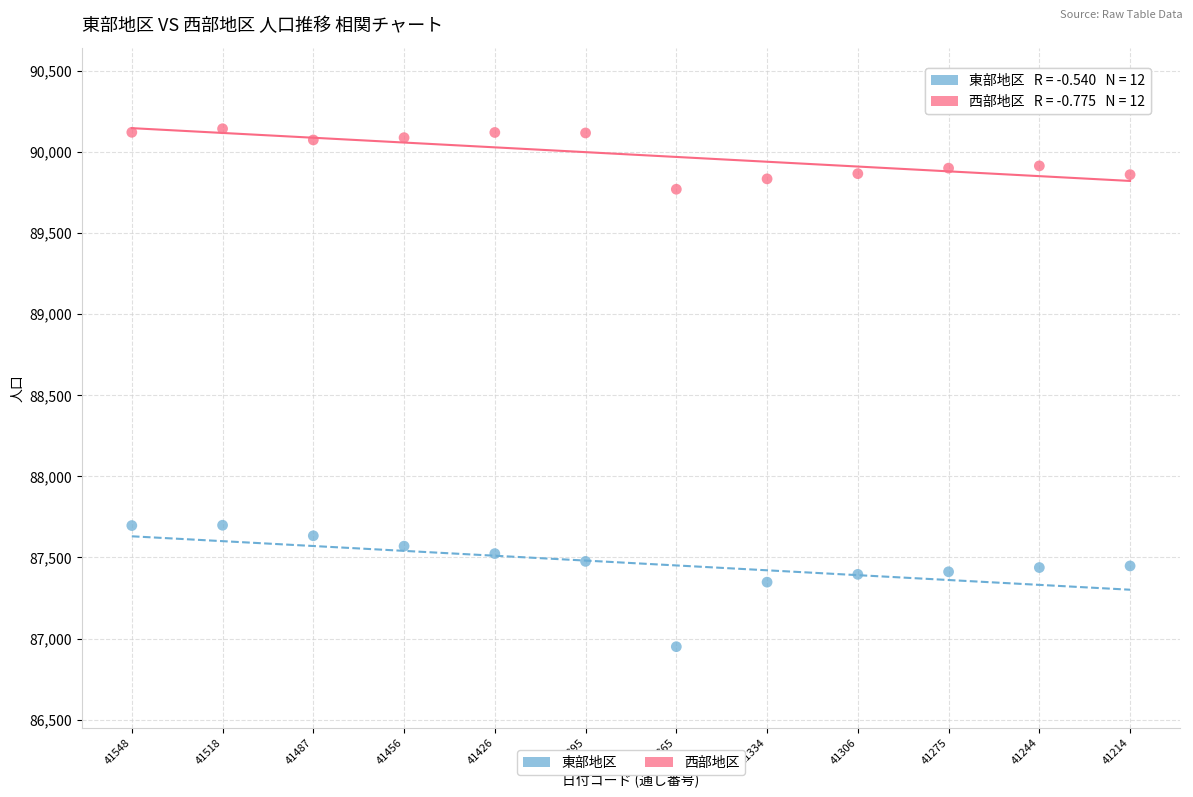

What are all the series names shown in the legend?

東部地区, 西部地区